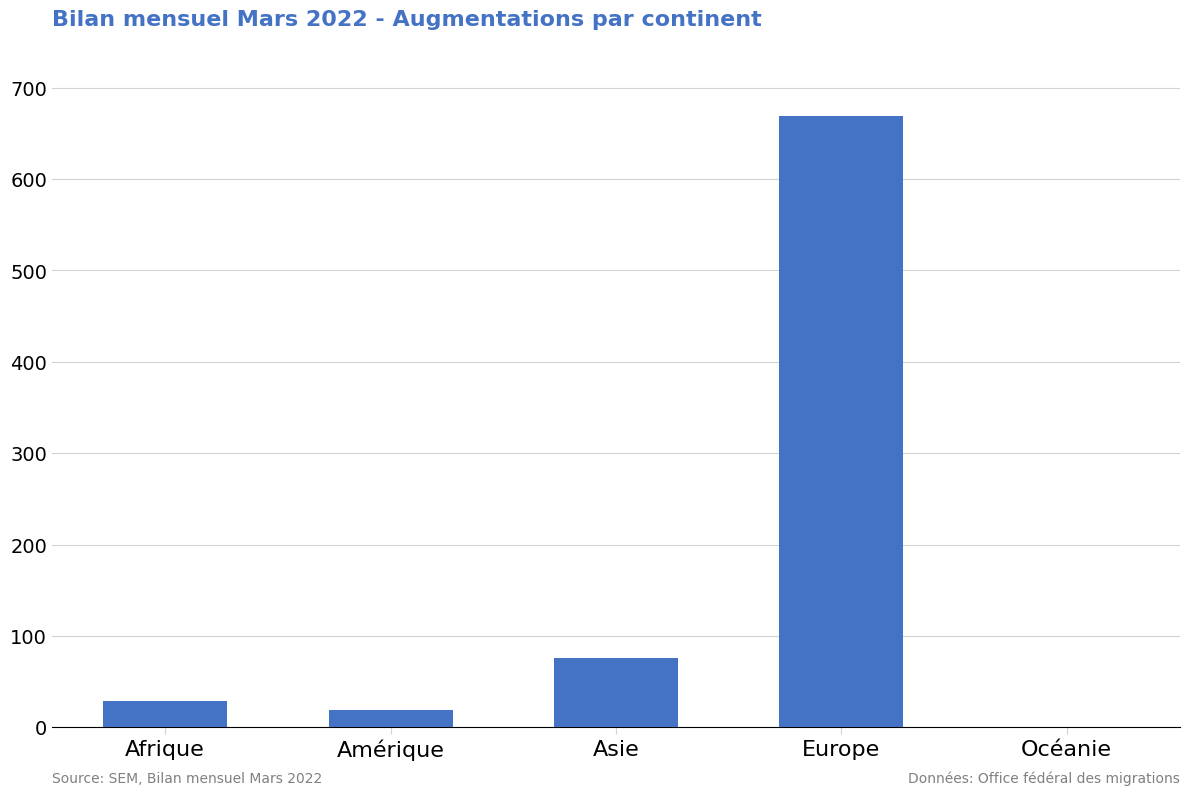

What value does the data have at Amérique?

19